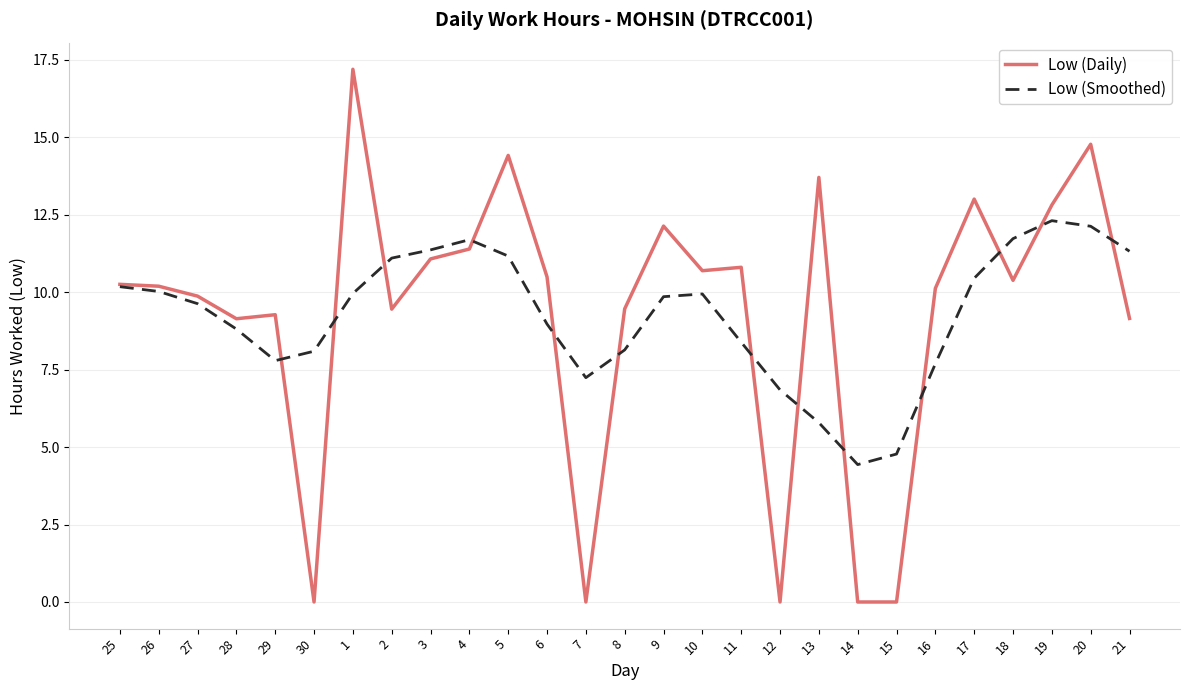

Does the chart display data point markers on the line(s)?

No